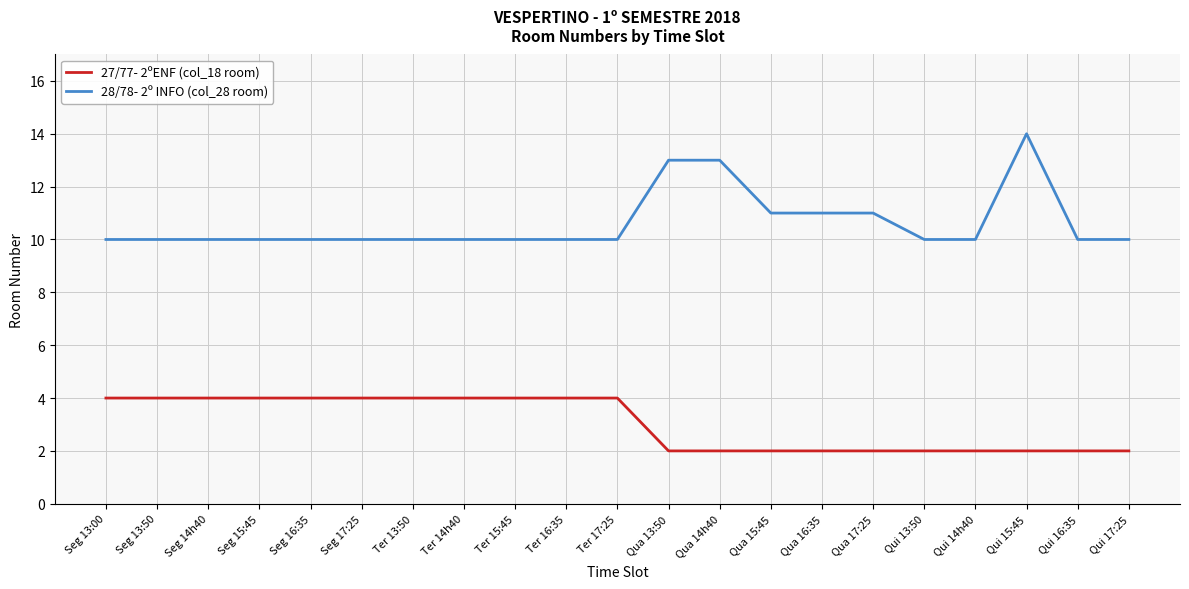

Is it true that 27/77- 2ºENF (col_18 room) equals 2 at Qua 17:25?

True